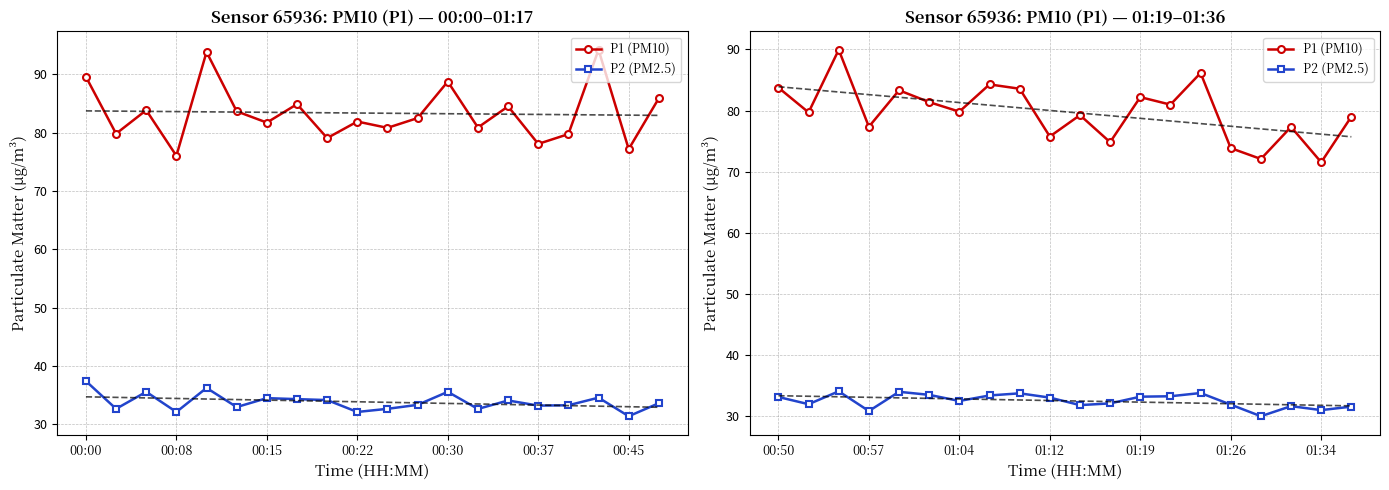

What is the sum of the P1 (PM10) values at 00:45 and 13?

160.8